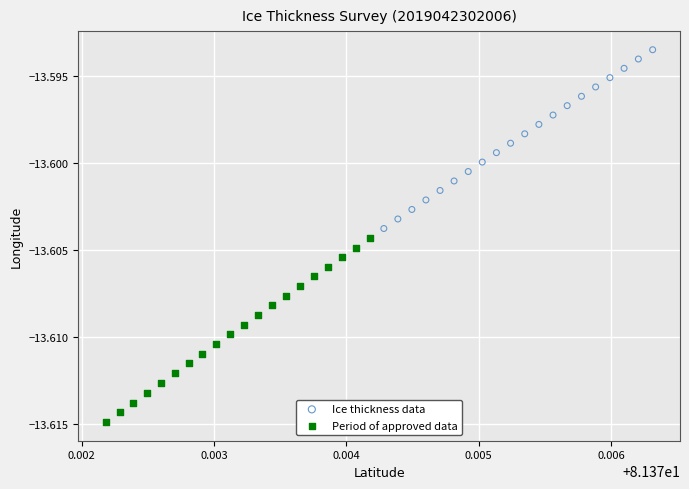

Which series contains the highest Y value?

Ice thickness data